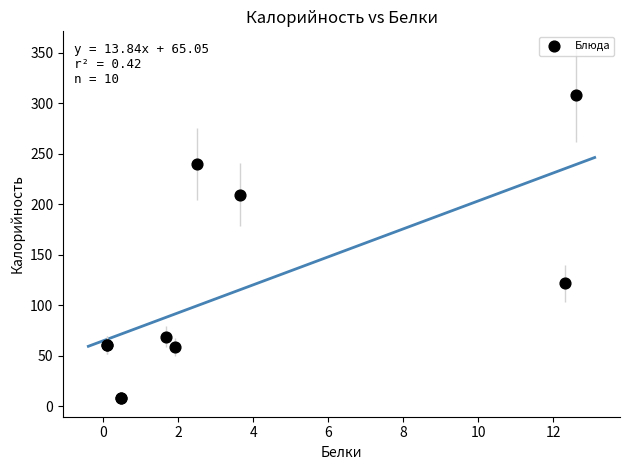

What Y value in the scatter plot is closest to 158?

122.1